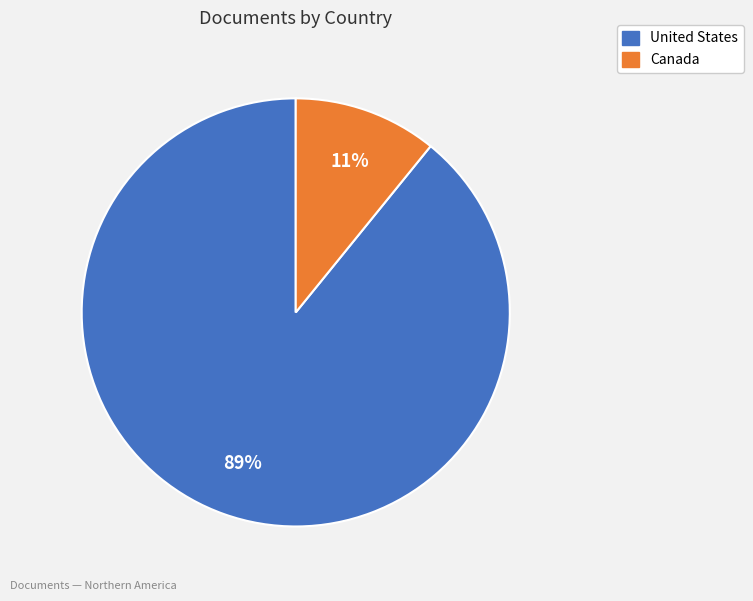

Is United States the majority of the pie?

Yes